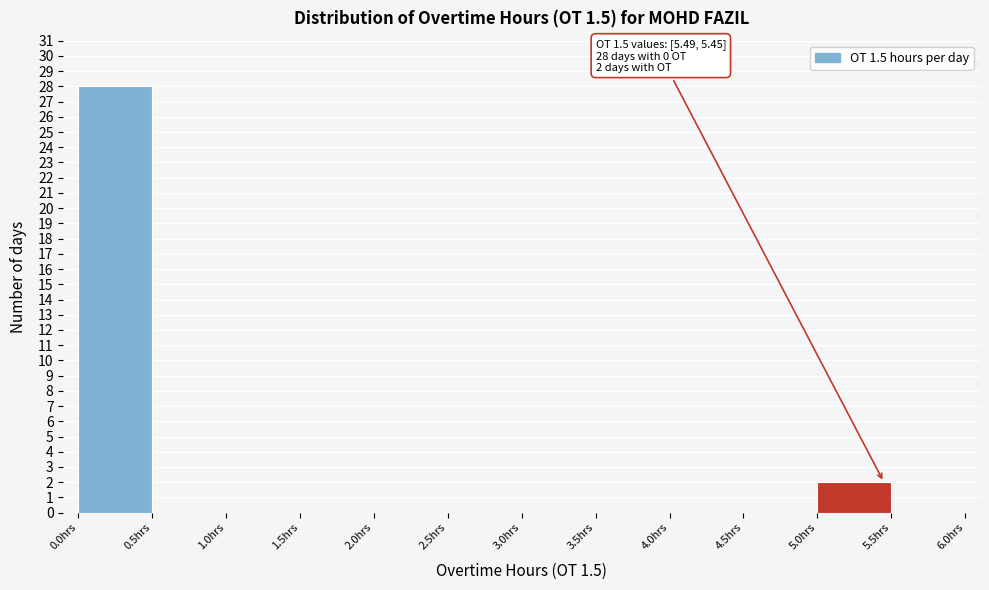

Which range on the x-axis has the tallest bar?

0.0 to 0.5